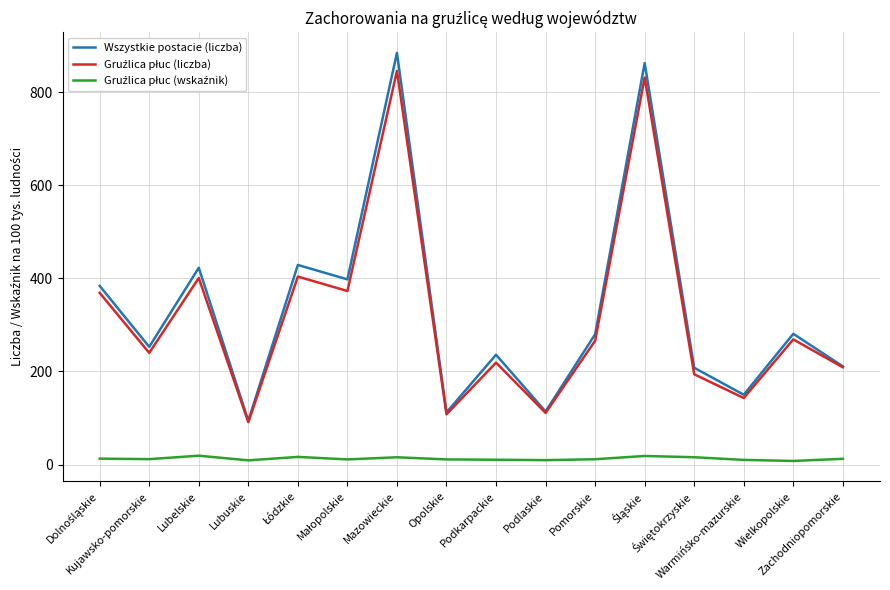

Which series has the widest spread of values?

Wszystkie postacie (liczba)